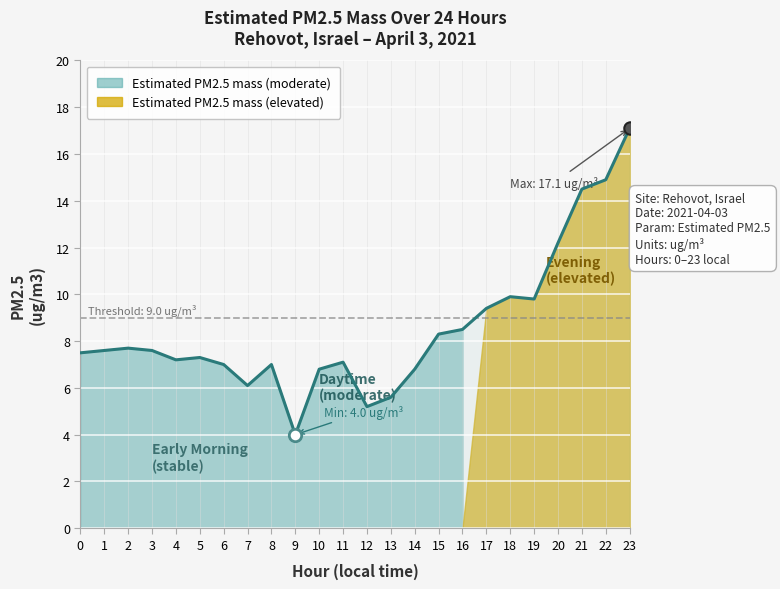

Approximately how many times larger is the value at 2 compared to 5?

1.1